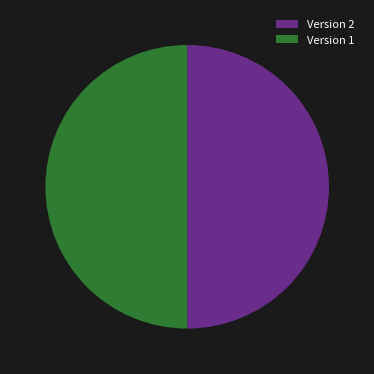

Combined, do Version 1 and Version 2 account for over 50%?

Yes